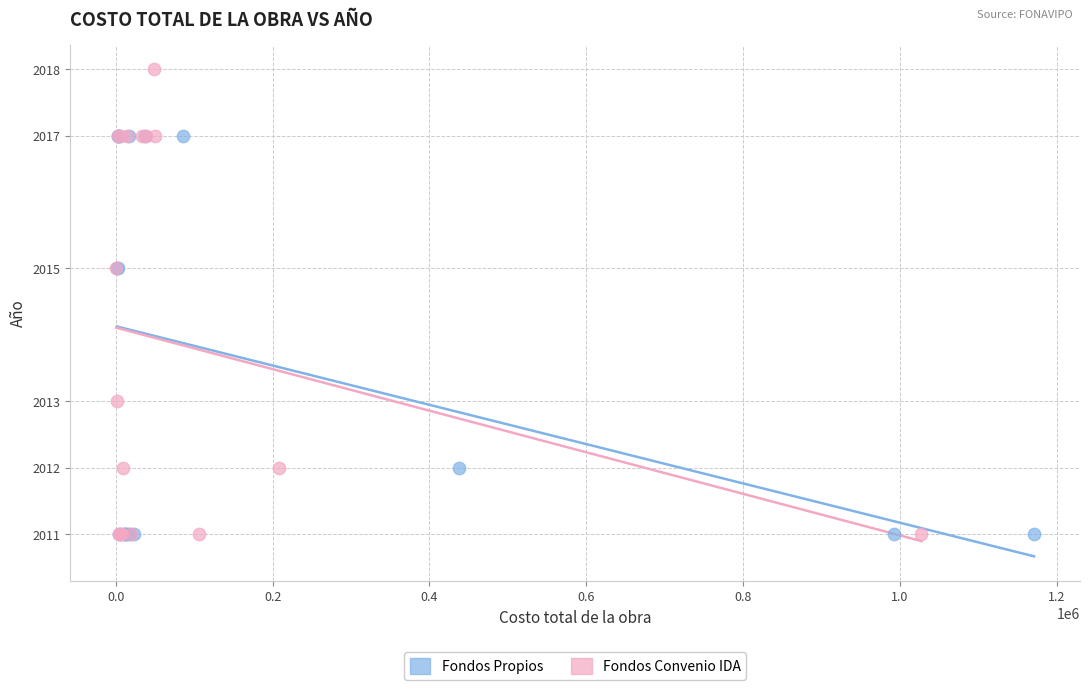

Which series has the widest spread of Y values?

Fondos Convenio IDA